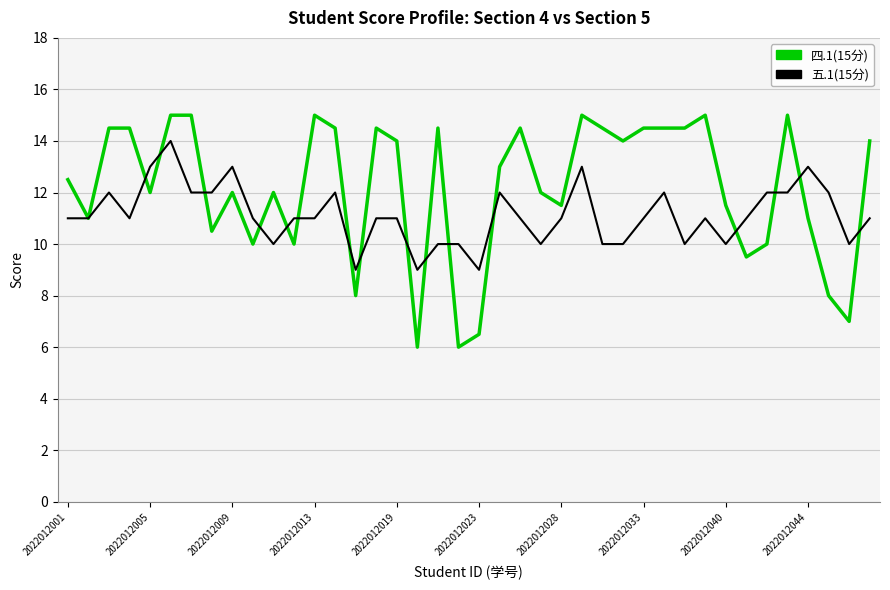

Which series has the largest total across all categories?

四.1(15分)